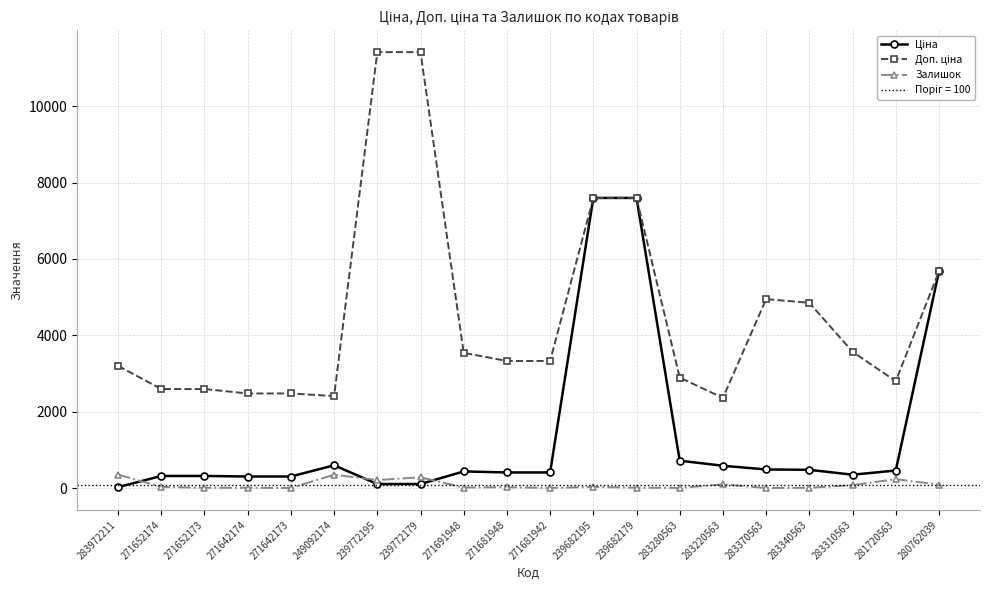

What is the difference between the maximum and minimum values in the Доп. ціна series?

9043.5